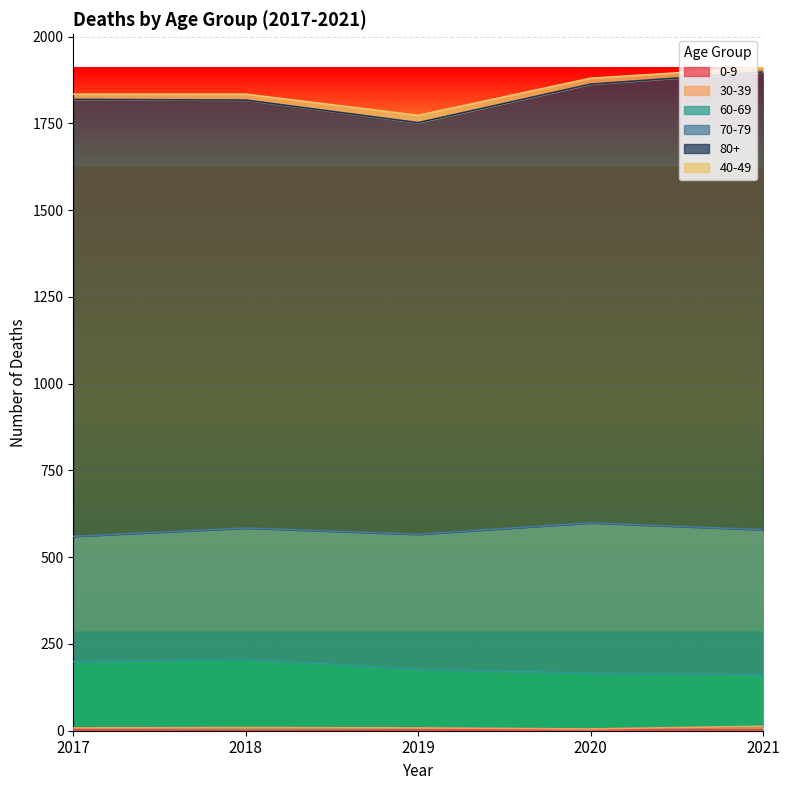

What is the difference between the highest and lowest values at 2017?

1256